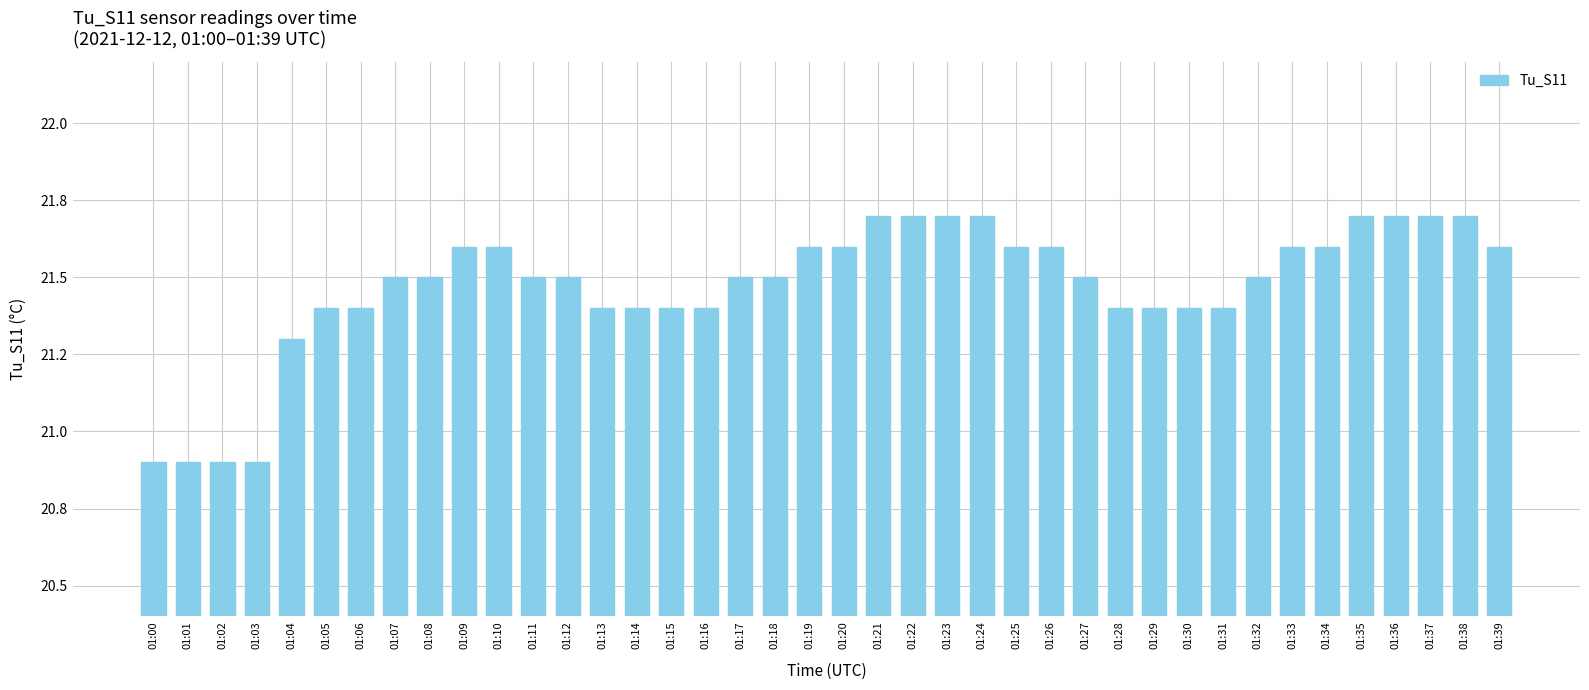

Where does the data first go above 21?

01:04